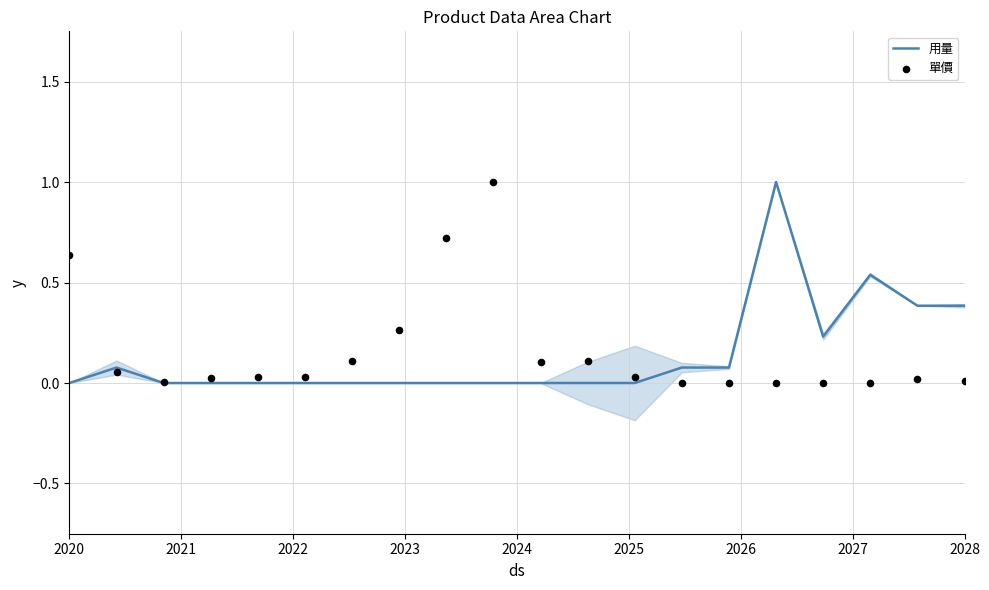

Is the value of 單價 at 2021 greater than the value of 用量 at 17?

No